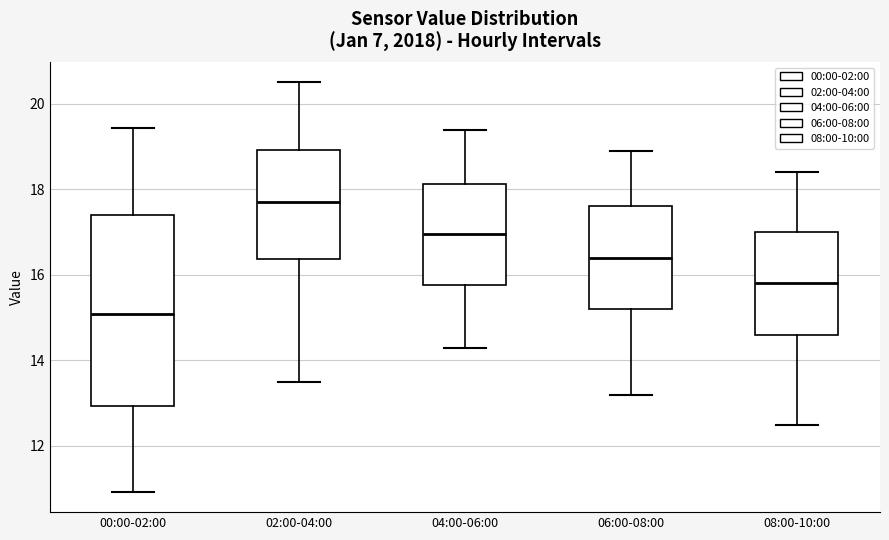

Reading left to right, read every box against the y-axis: the position of its median line, the range the box covers, and the ends of its whiskers. The values are not printed on the chart, so give them approximately, as read against the axis.

00:00-02:00: median 15.0, box 13.0 to 17.4, whiskers 11.0 to 19.4
02:00-04:00: median 17.8, box 16.4 to 19.0, whiskers 13.6 to 20.6
04:00-06:00: median 17.0, box 15.8 to 18.2, whiskers 14.4 to 19.4
06:00-08:00: median 16.4, box 15.2 to 17.6, whiskers 13.2 to 19.0
08:00-10:00: median 15.8, box 14.6 to 17.0, whiskers 12.6 to 18.4